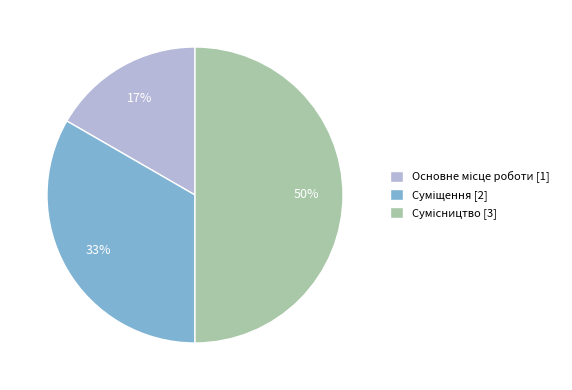

To the nearest percent, what is the difference between the largest and smallest slice percentages?

33%